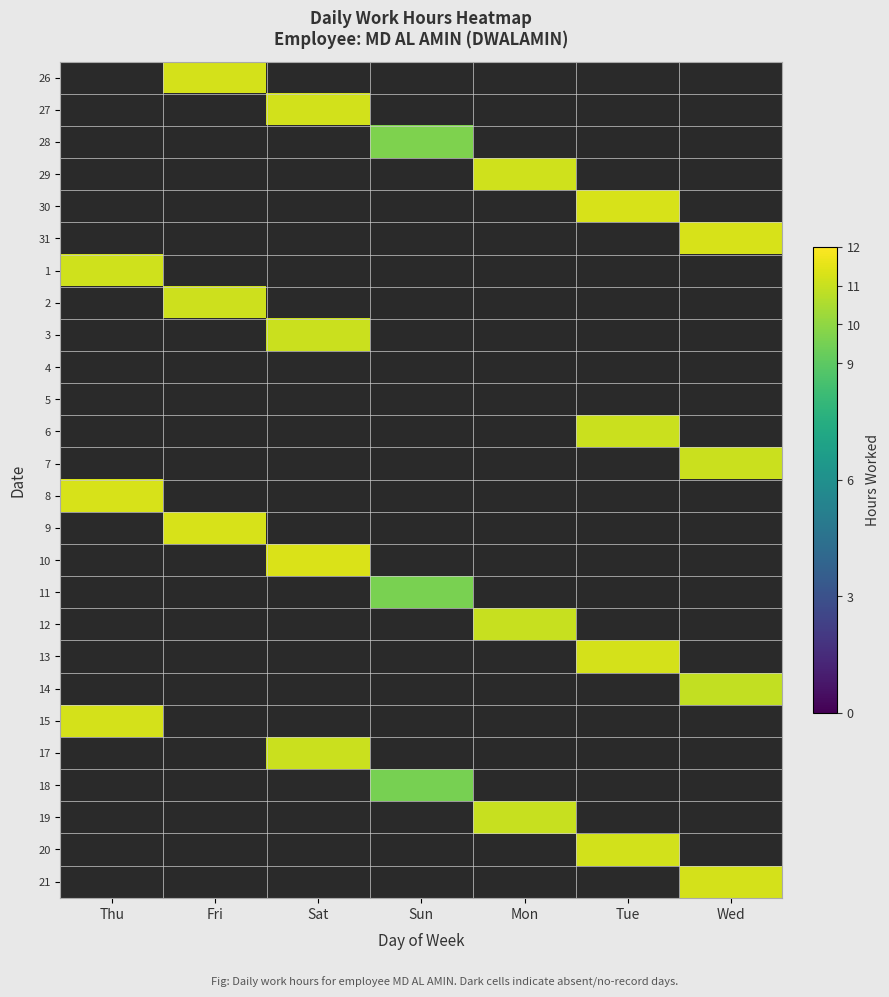

Reading left to right, extract all data points from this chart.

26: Thu=0.0	Fri=11.2	Sat=0.0	Sun=0.0	Mon=0.0	Tue=0.0	Wed=0.0
27: Thu=0.0	Fri=0.0	Sat=11.2	Sun=0.0	Mon=0.0	Tue=0.0	Wed=0.0
28: Thu=0.0	Fri=0.0	Sat=0.0	Sun=9.7	Mon=0.0	Tue=0.0	Wed=0.0
29: Thu=0.0	Fri=0.0	Sat=0.0	Sun=0.0	Mon=11.2	Tue=0.0	Wed=0.0
30: Thu=0.0	Fri=0.0	Sat=0.0	Sun=0.0	Mon=0.0	Tue=11.3	Wed=0.0
31: Thu=0.0	Fri=0.0	Sat=0.0	Sun=0.0	Mon=0.0	Tue=0.0	Wed=11.3
1: Thu=11.2	Fri=0.0	Sat=0.0	Sun=0.0	Mon=0.0	Tue=0.0	Wed=0.0
2: Thu=0.0	Fri=11.1	Sat=0.0	Sun=0.0	Mon=0.0	Tue=0.0	Wed=0.0
3: Thu=0.0	Fri=0.0	Sat=11.0	Sun=0.0	Mon=0.0	Tue=0.0	Wed=0.0
4: Thu=0.0	Fri=0.0	Sat=0.0	Sun=0.0	Mon=0.0	Tue=0.0	Wed=0.0
5: Thu=0.0	Fri=0.0	Sat=0.0	Sun=0.0	Mon=0.0	Tue=0.0	Wed=0.0
6: Thu=0.0	Fri=0.0	Sat=0.0	Sun=0.0	Mon=0.0	Tue=11.0	Wed=0.0
7: Thu=0.0	Fri=0.0	Sat=0.0	Sun=0.0	Mon=0.0	Tue=0.0	Wed=11.0
8: Thu=11.3	Fri=0.0	Sat=0.0	Sun=0.0	Mon=0.0	Tue=0.0	Wed=0.0
9: Thu=0.0	Fri=11.3	Sat=0.0	Sun=0.0	Mon=0.0	Tue=0.0	Wed=0.0
10: Thu=0.0	Fri=0.0	Sat=11.3	Sun=0.0	Mon=0.0	Tue=0.0	Wed=0.0
11: Thu=0.0	Fri=0.0	Sat=0.0	Sun=9.6	Mon=0.0	Tue=0.0	Wed=0.0
12: Thu=0.0	Fri=0.0	Sat=0.0	Sun=0.0	Mon=11.0	Tue=0.0	Wed=0.0
13: Thu=0.0	Fri=0.0	Sat=0.0	Sun=0.0	Mon=0.0	Tue=11.2	Wed=0.0
14: Thu=0.0	Fri=0.0	Sat=0.0	Sun=0.0	Mon=0.0	Tue=0.0	Wed=10.9
15: Thu=11.2	Fri=0.0	Sat=0.0	Sun=0.0	Mon=0.0	Tue=0.0	Wed=0.0
17: Thu=0.0	Fri=0.0	Sat=11.0	Sun=0.0	Mon=0.0	Tue=0.0	Wed=0.0
18: Thu=0.0	Fri=0.0	Sat=0.0	Sun=9.5	Mon=0.0	Tue=0.0	Wed=0.0
19: Thu=0.0	Fri=0.0	Sat=0.0	Sun=0.0	Mon=11.0	Tue=0.0	Wed=0.0
20: Thu=0.0	Fri=0.0	Sat=0.0	Sun=0.0	Mon=0.0	Tue=11.2	Wed=0.0
21: Thu=0.0	Fri=0.0	Sat=0.0	Sun=0.0	Mon=0.0	Tue=0.0	Wed=11.2